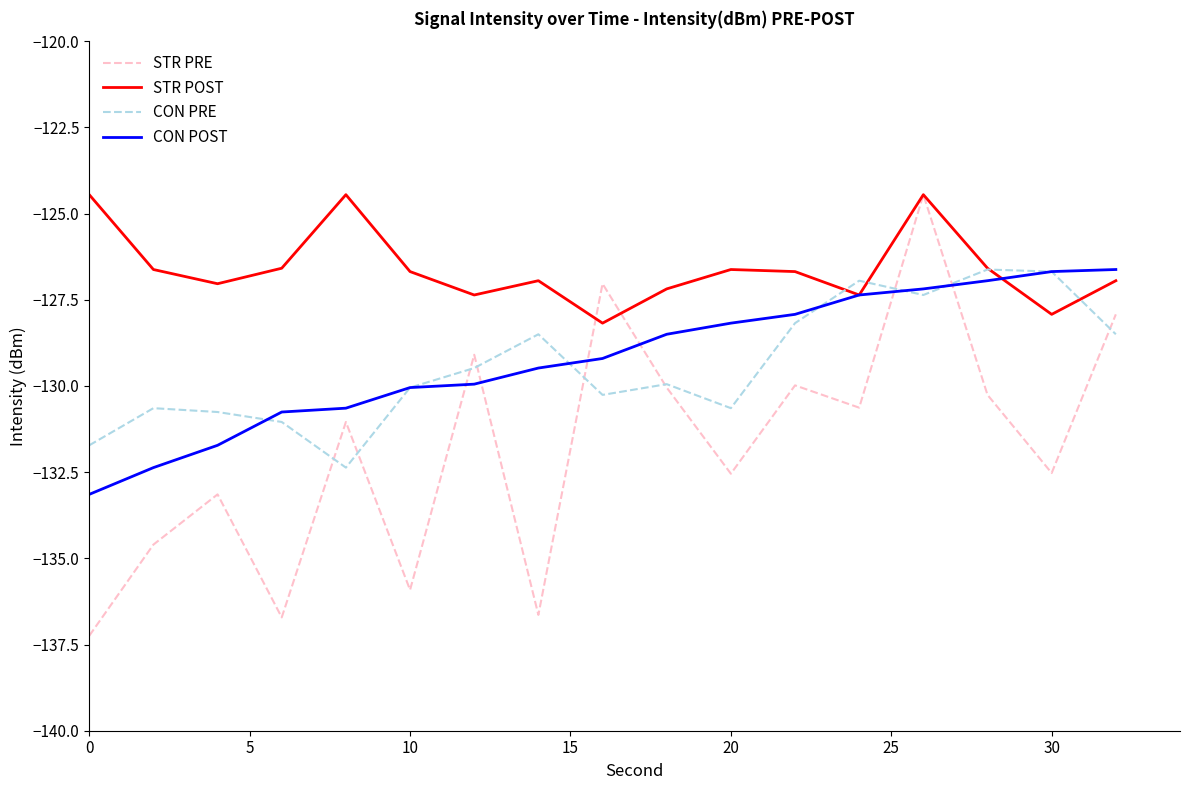

What is the lowest value of the CON POST series?

-133.1